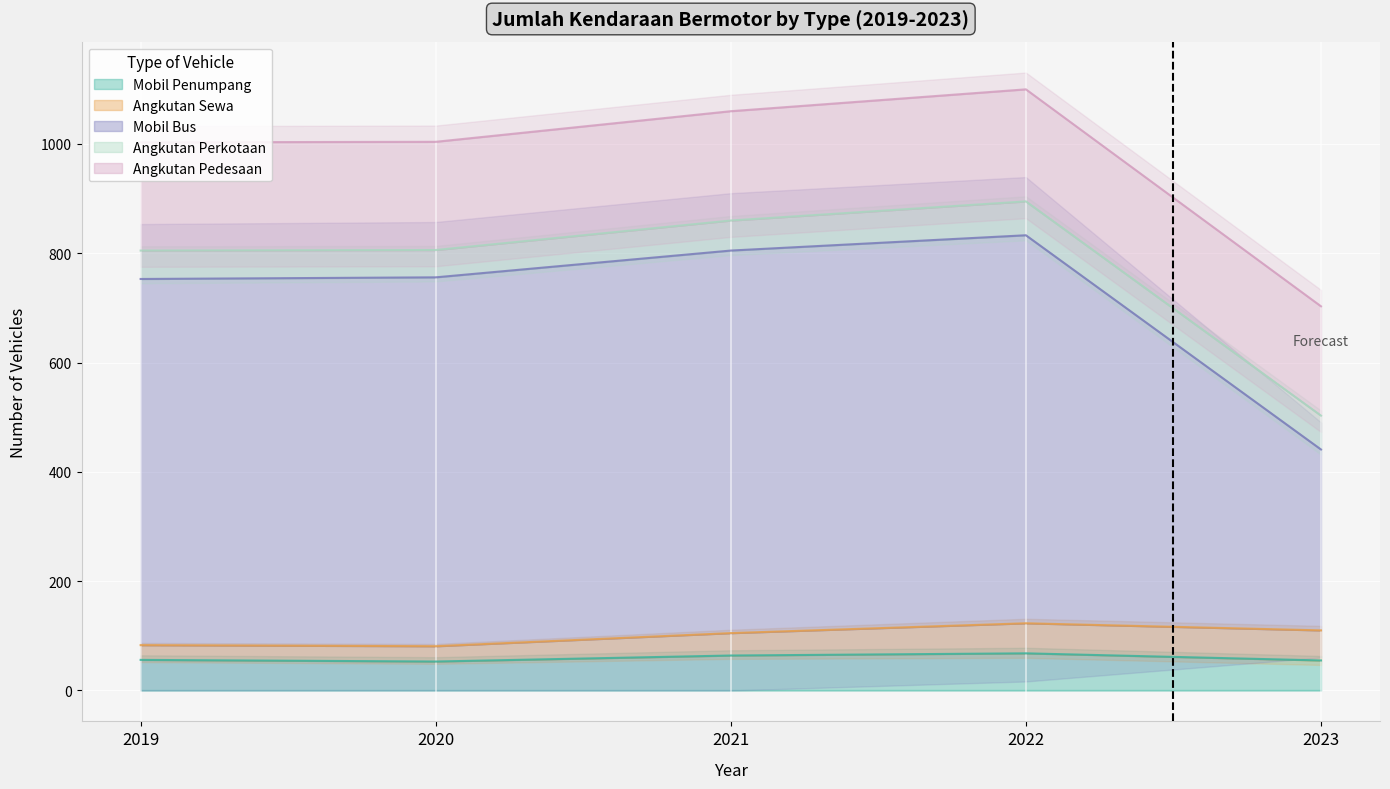

How many series are shown in this chart?

5